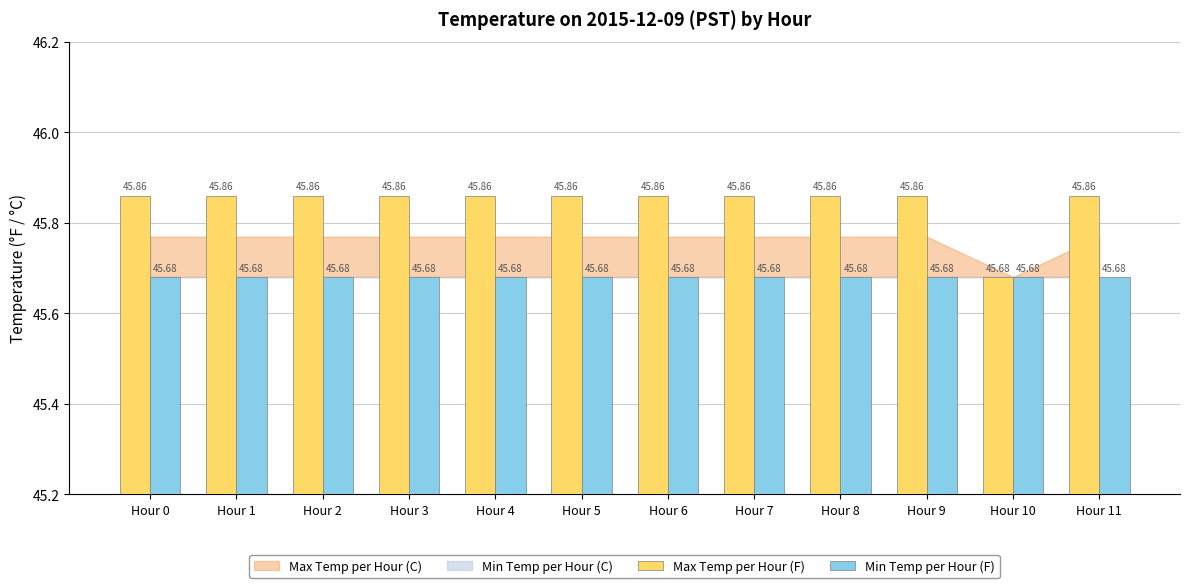

Rank the series by their average value, from highest to lowest.

Max Temp per Hour (F), Min Temp per Hour (F)